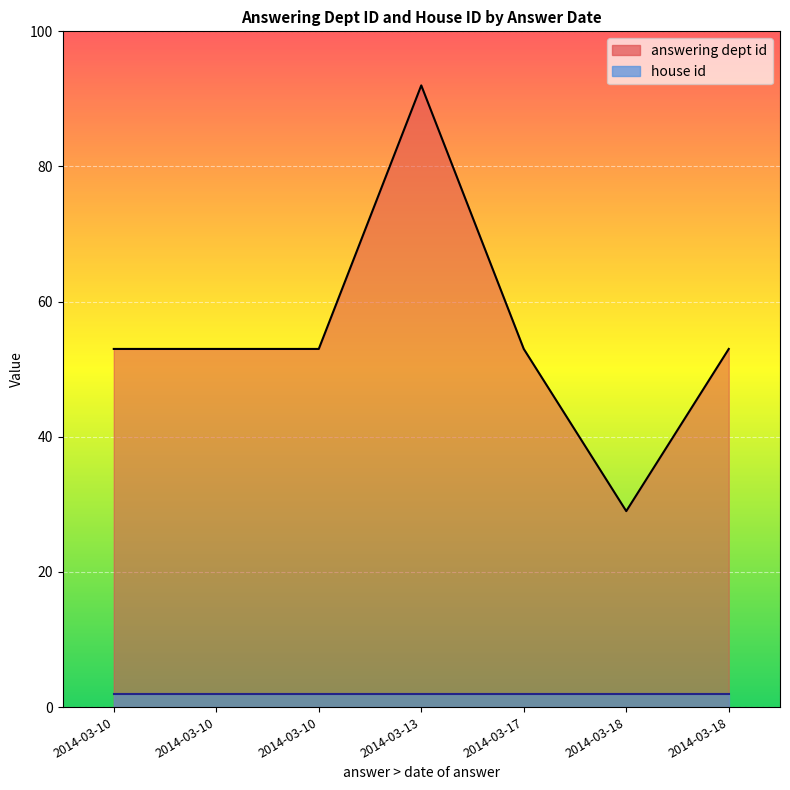

What is the average value of the answering dept id series?

55